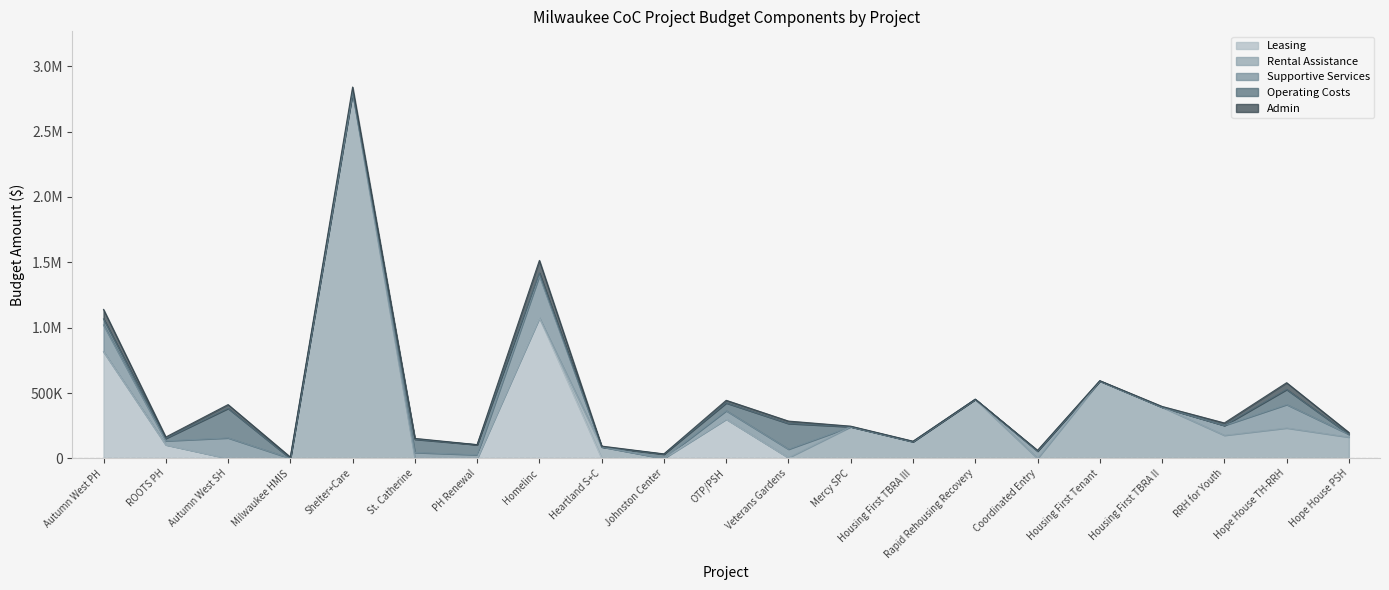

What is the maximum value shown in the chart?

2800452